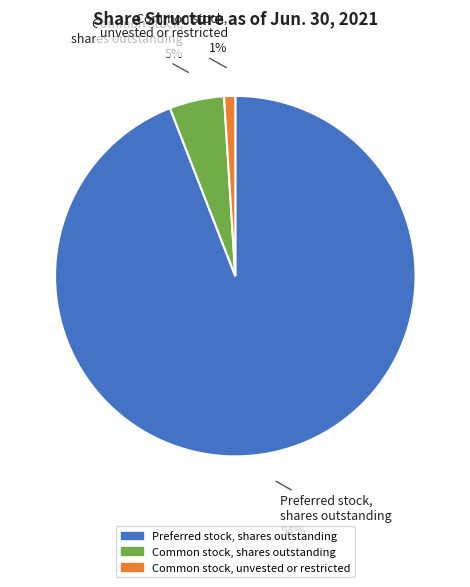

What percentage is the Common stock, shares outstanding slice, to the nearest percent?

5%